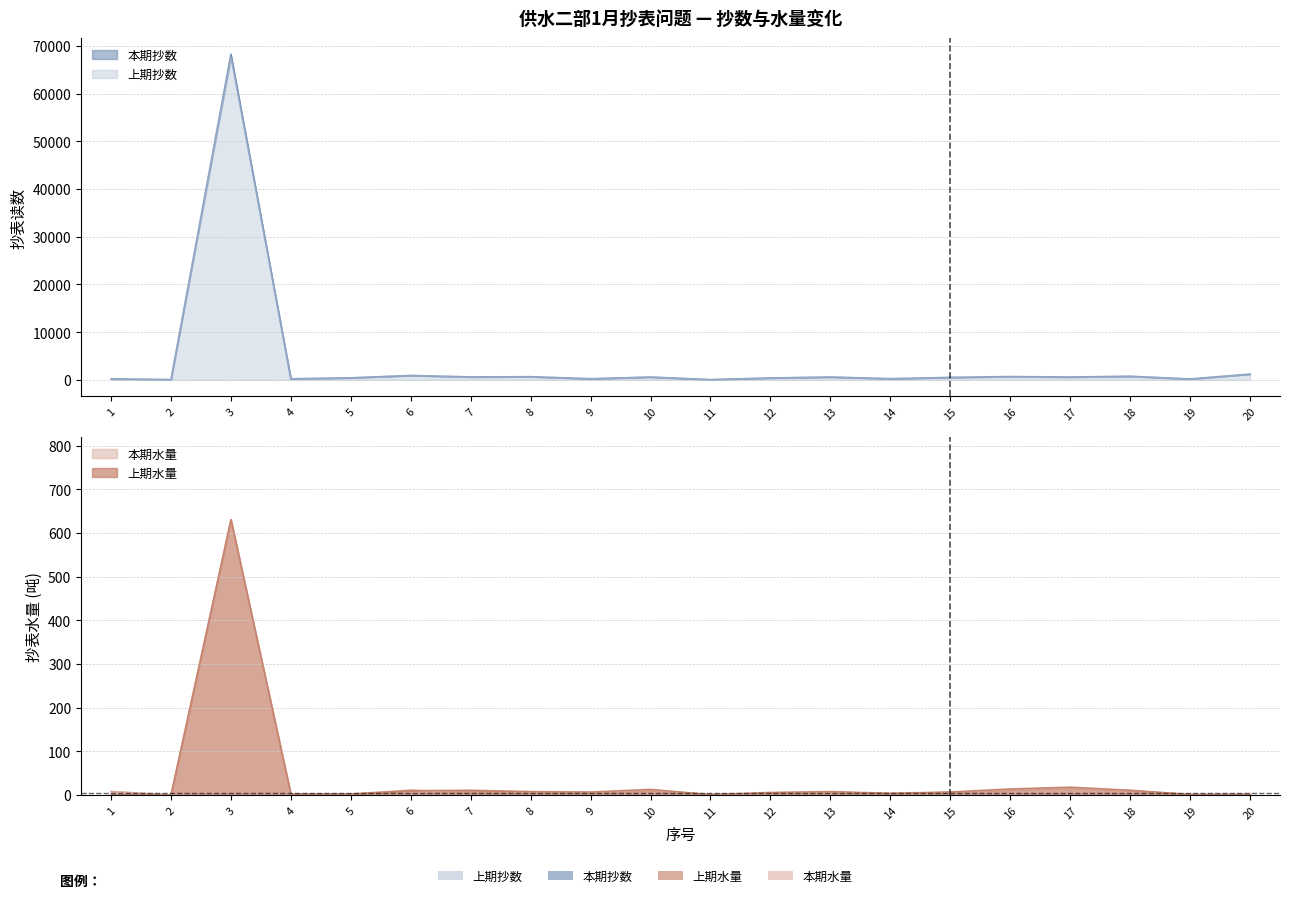

What is the maximum value for 上期抄数?

67617